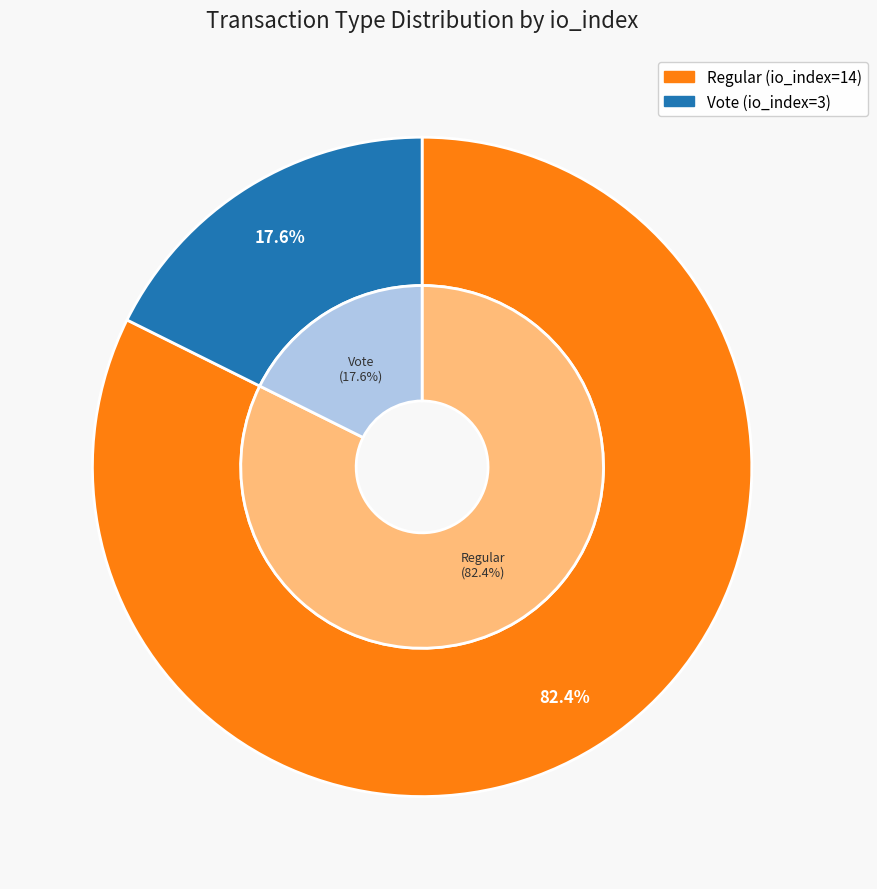

Is it true that Regular (io_index=14) is 91% of the pie?

False